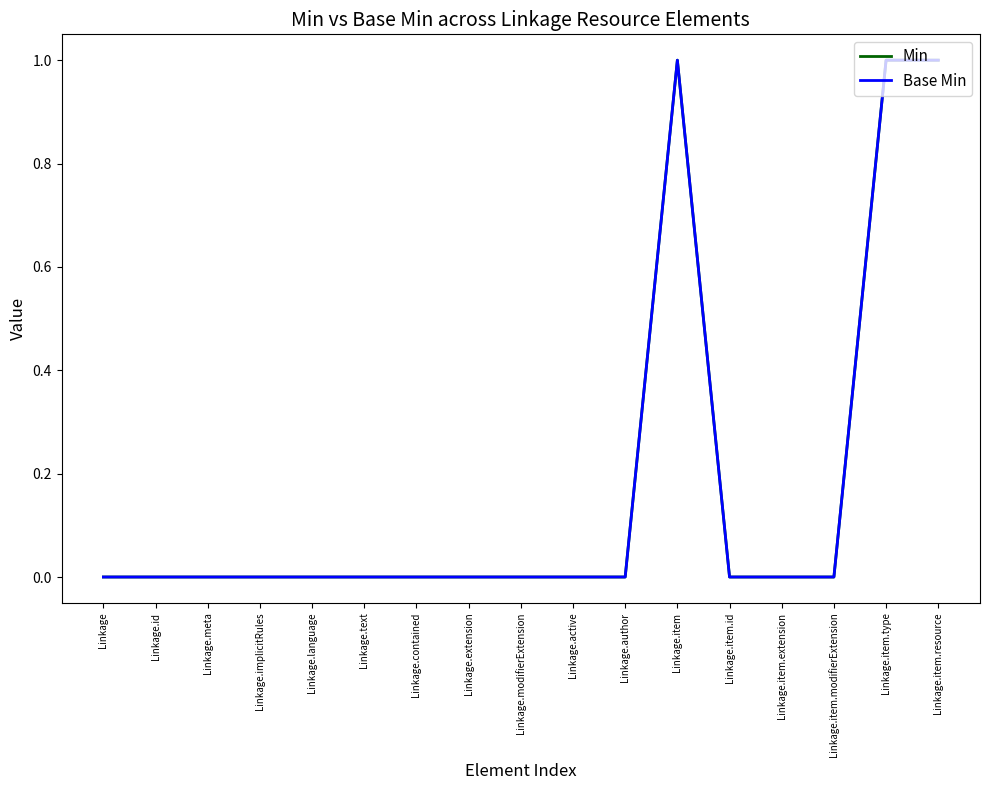

At how many categories does at least one series exceed 0?

3